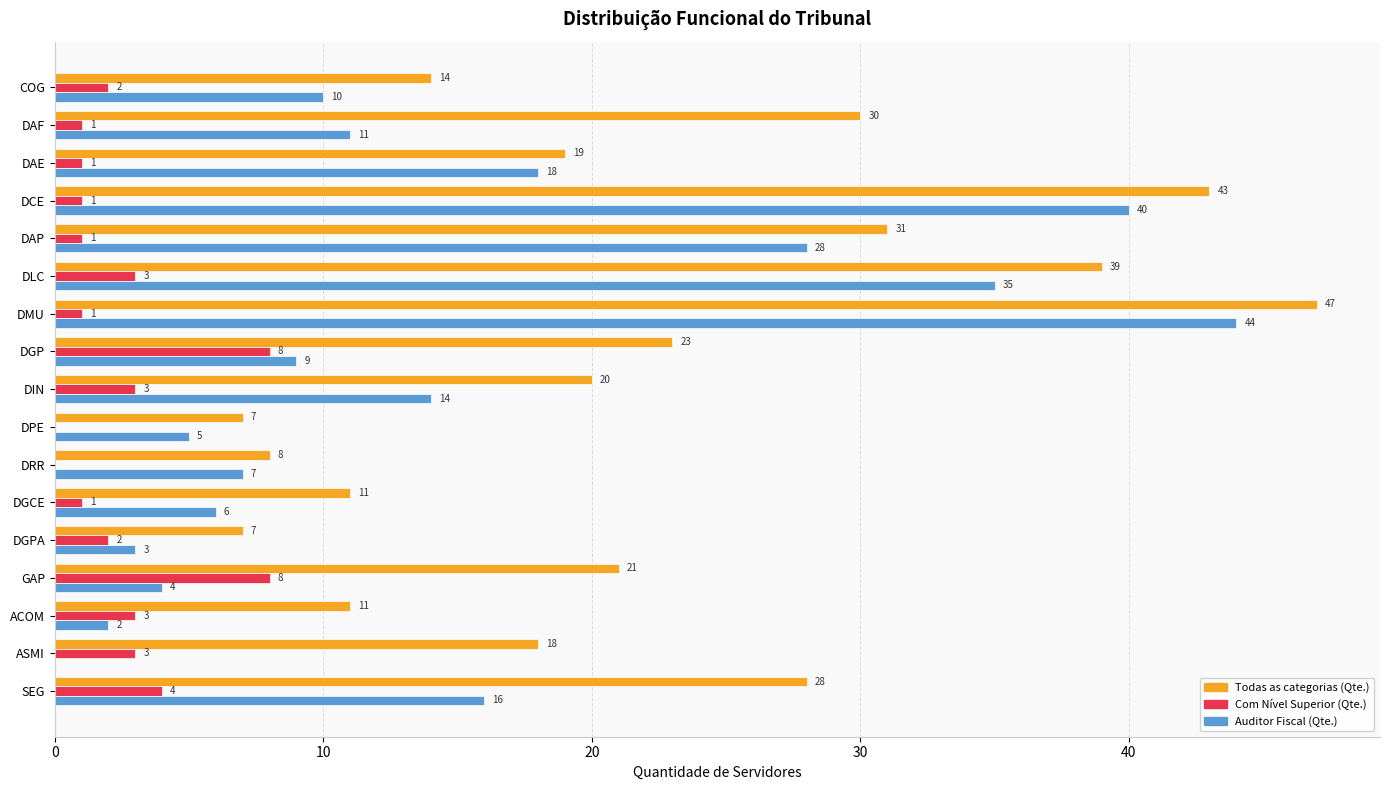

What is the sum of all Todas as categorias (Qte.) values?

377